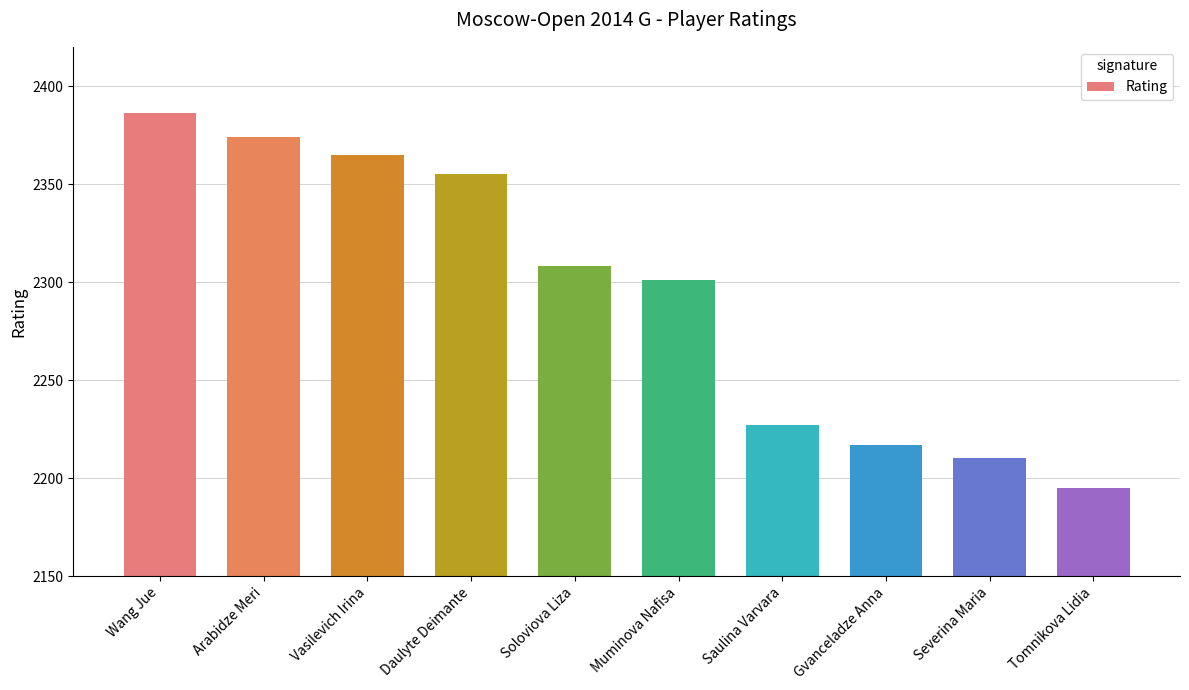

What is the difference between the maximum and second lowest values?

176